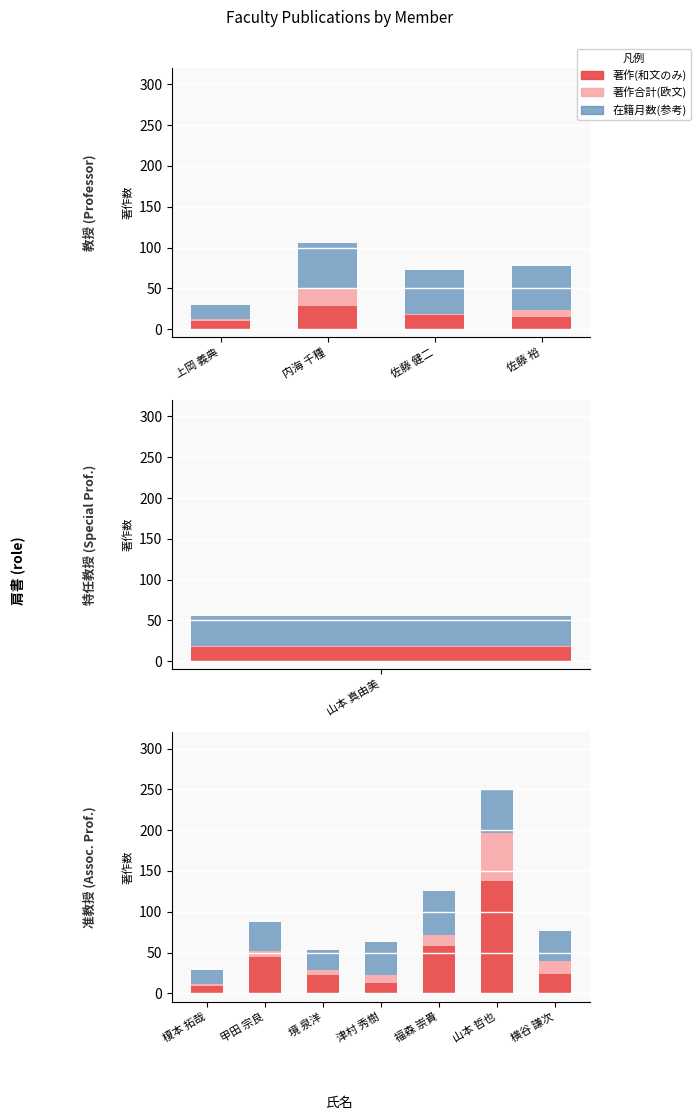

How many series are shown in this chart?

3